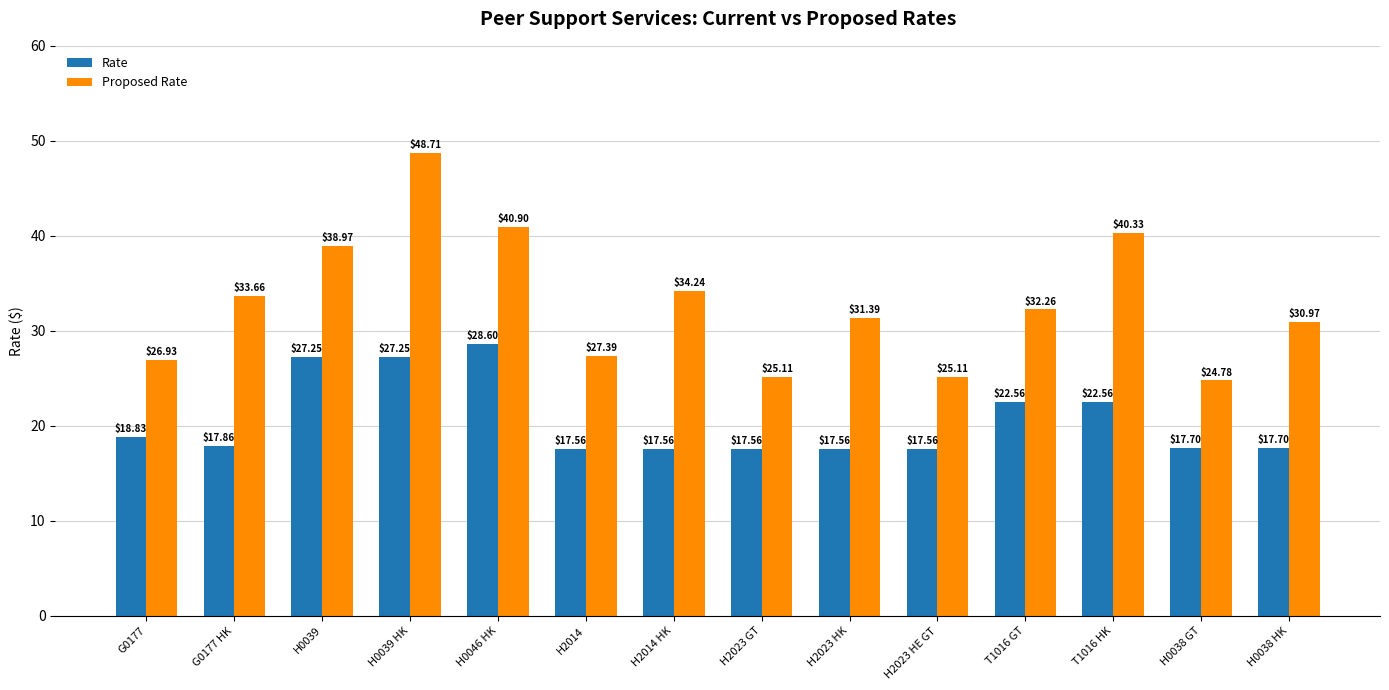

What is the difference between the maximum and second lowest values in the Proposed Rate series?

23.6